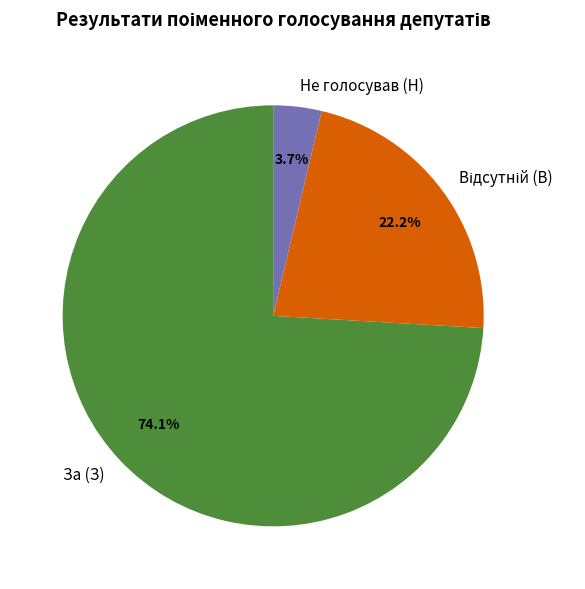

To the nearest percent, what is the average slice percentage?

33%